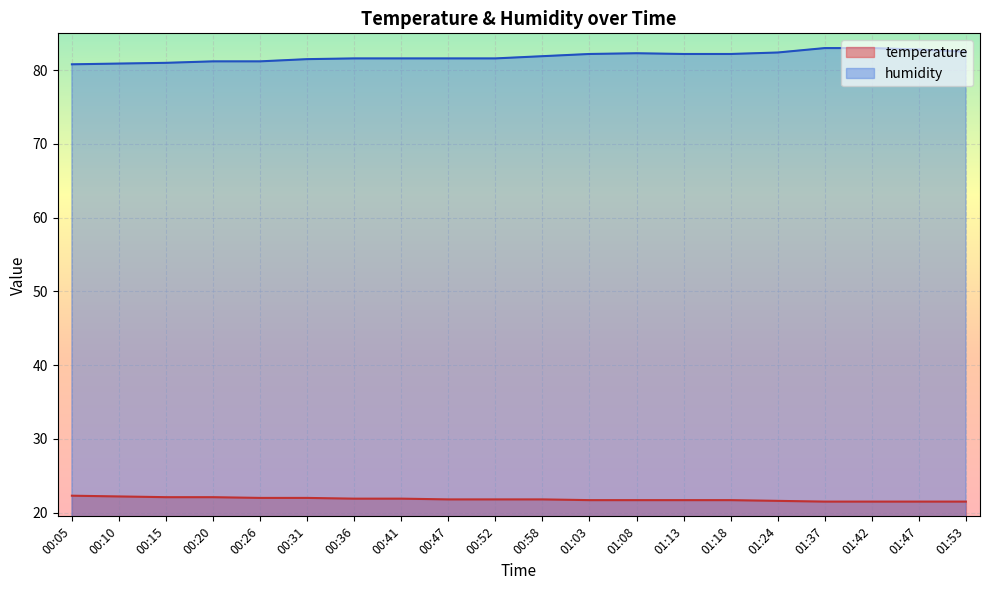

Reading left to right, transcribe all the data shown in this chart.

temperature: 22.3	22.2	22.1	22.1	22.0	22.0	21.9	21.9	21.8	21.8	21.8	21.7	21.7	21.7	21.7	21.6	21.5	21.5	21.5	21.5
humidity: 80.8	80.9	81.0	81.2	81.2	81.5	81.6	81.6	81.6	81.6	81.9	82.2	82.3	82.2	82.2	82.4	83.0	83.0	82.8	82.5